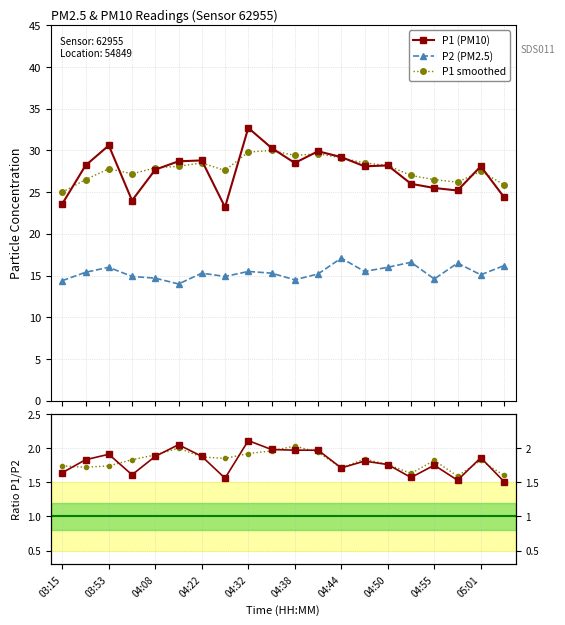

True or false: Ratio smoothed and P1 smoothed cross at least once.

False